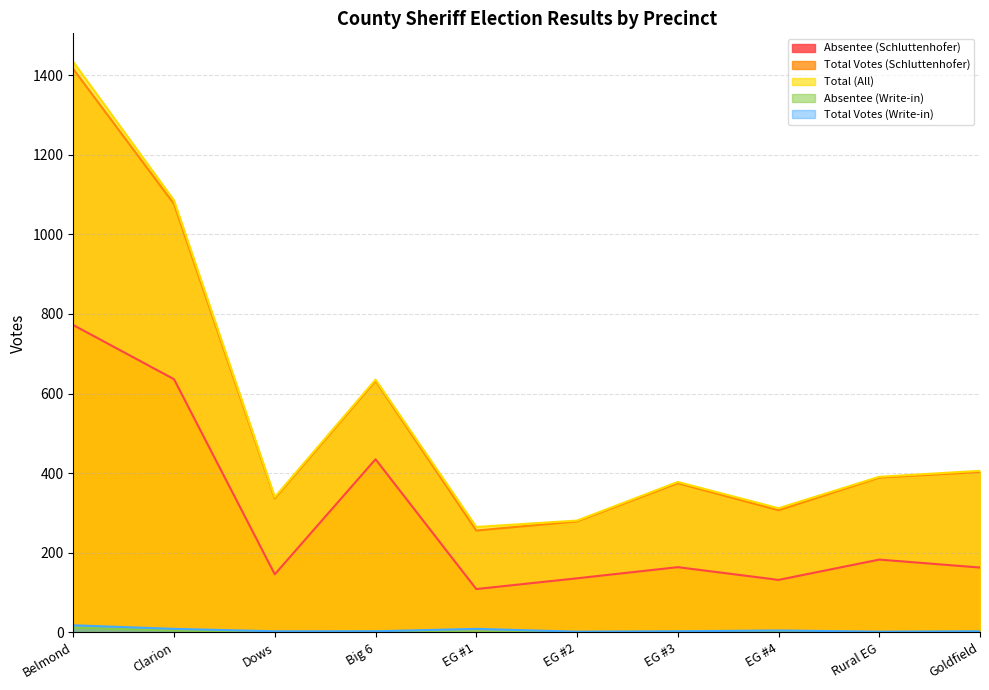

Is it true that Total Votes (Schluttenhofer) equals 562 at EG #3?

False